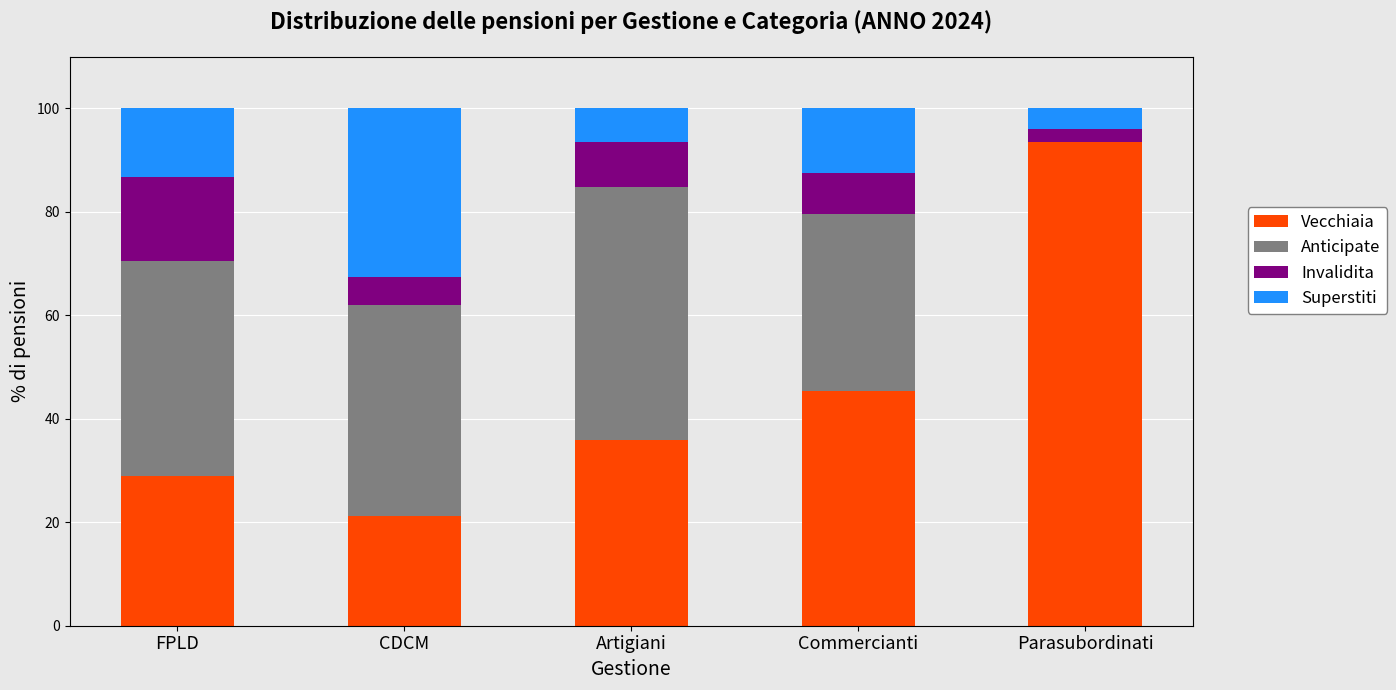

Read the Vecchiaia value at Artigiani.

35.8